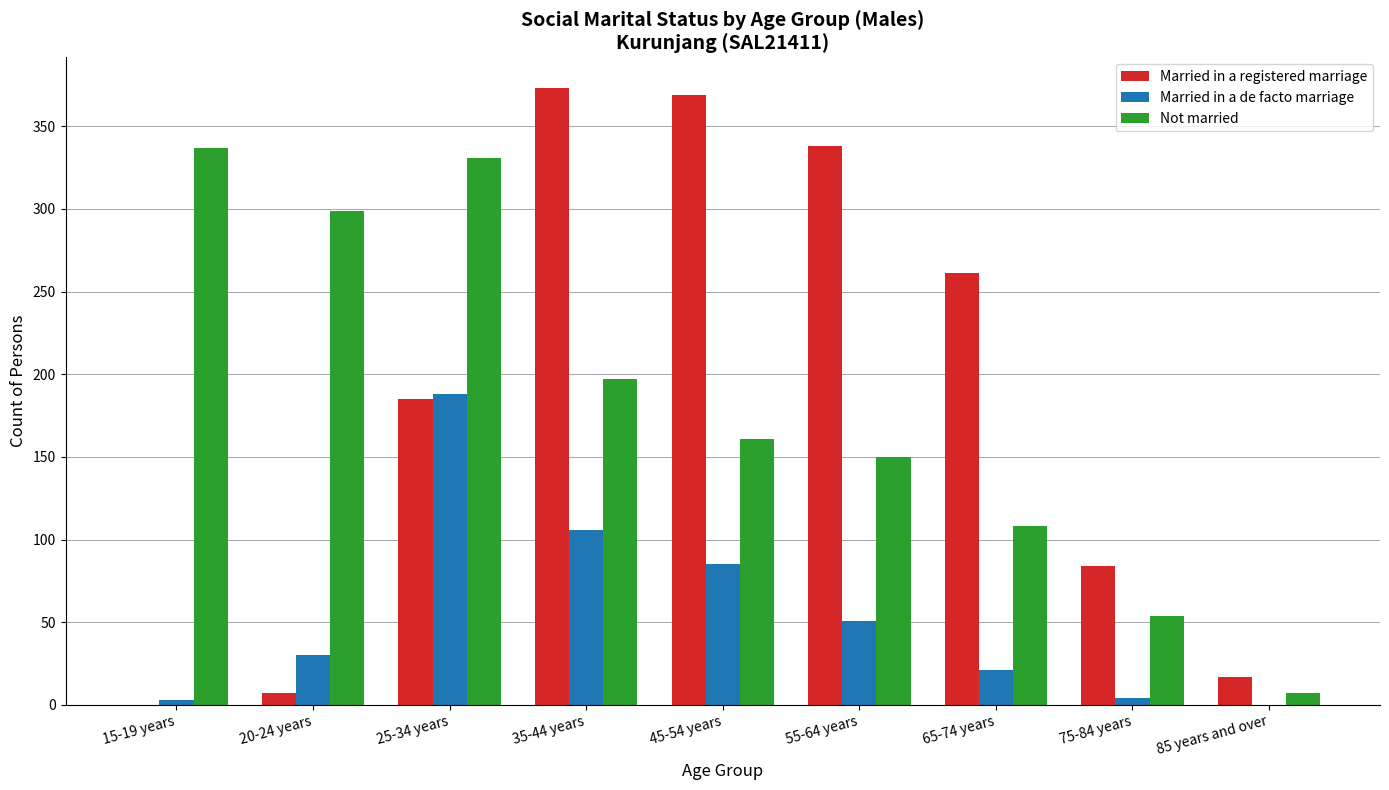

What is the sum of all Married in a registered marriage values?

1634